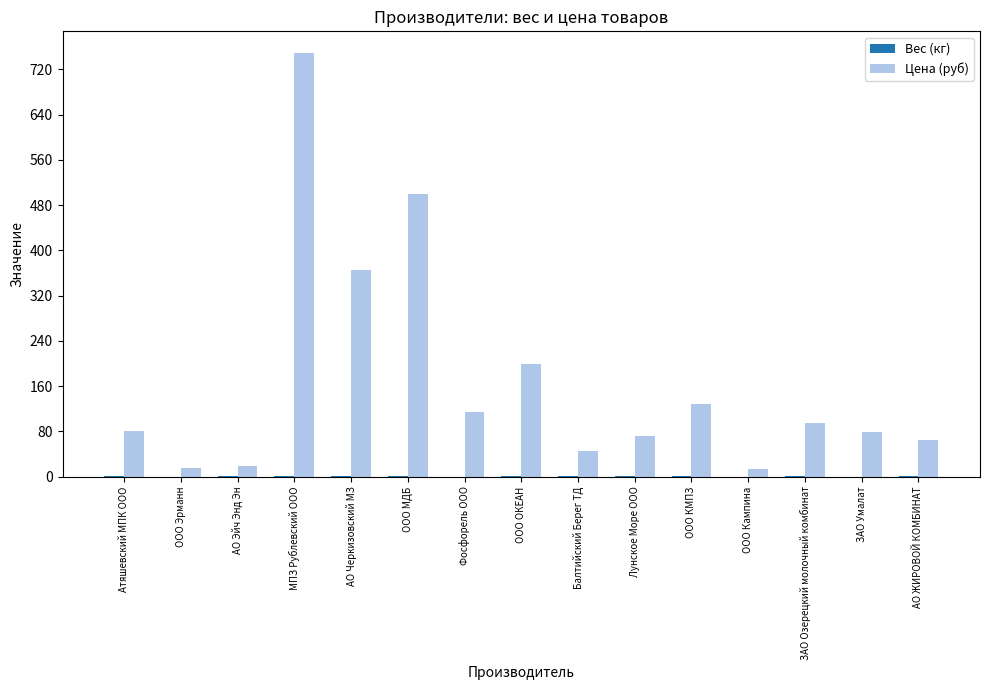

The value of Цена (руб) at Атяшевский МПК ООО is 46.0. True or false?

False